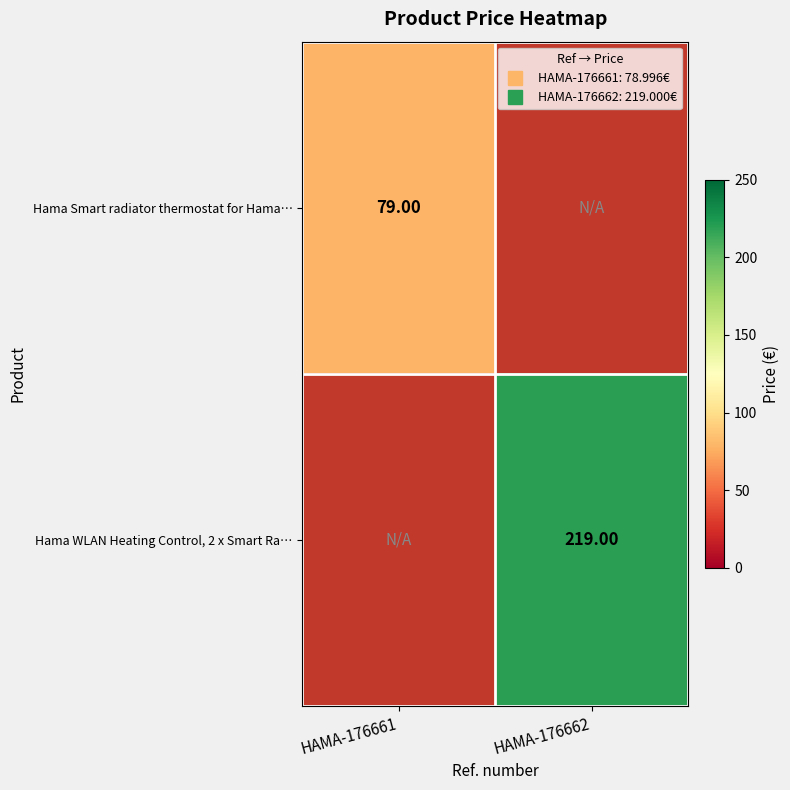

How many values in Hama Smart radiator thermostat for Hama… are above zero?

1